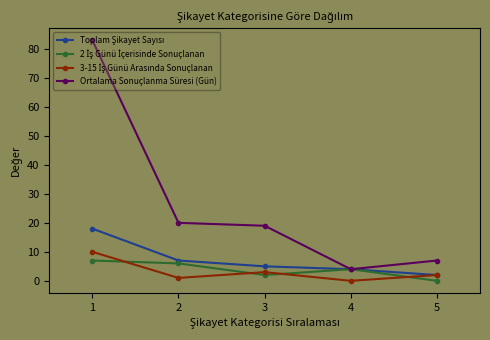

Which series has the largest range (max minus min)?

Ortalama Sonuçlanma Süresi (Gün)